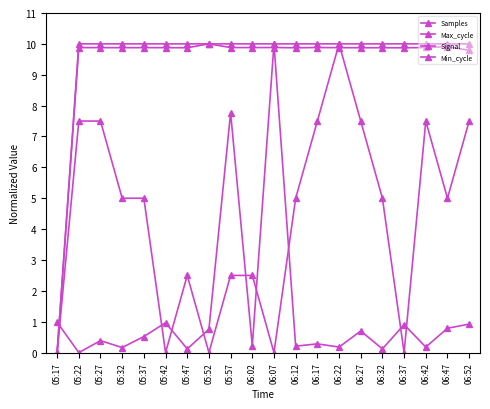

What is the sum of the Signal values at 05:37 and 06:12?

10.0